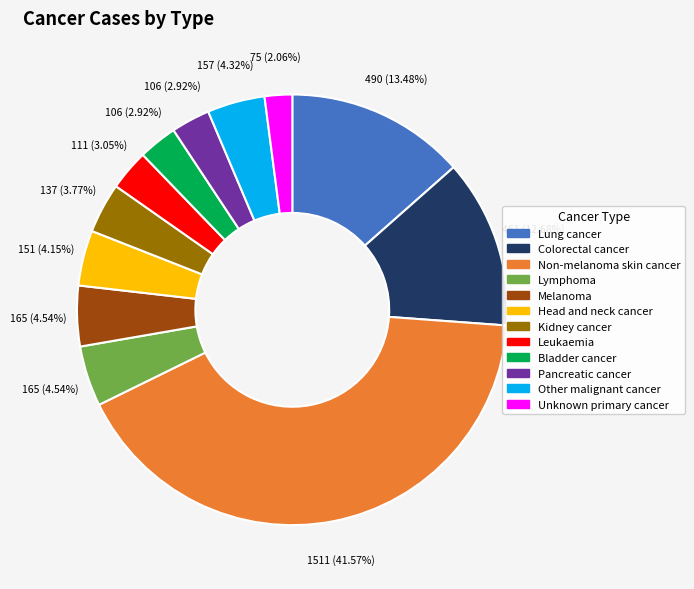

How many segments does this pie chart have?

12